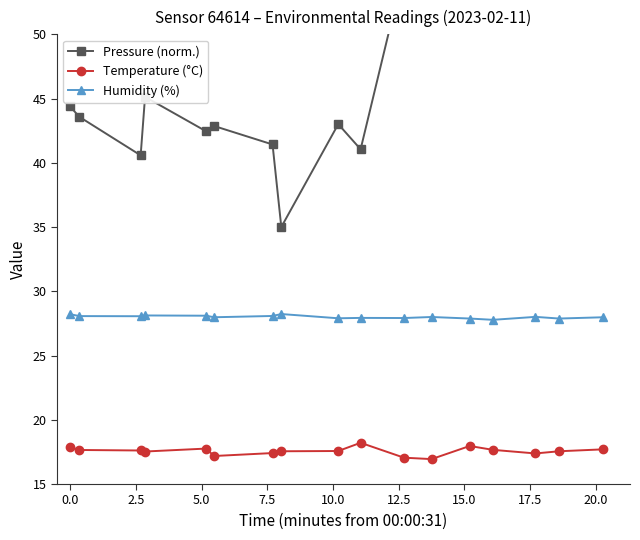

True or false: Humidity (%) and Temperature (°C) cross at least once.

False